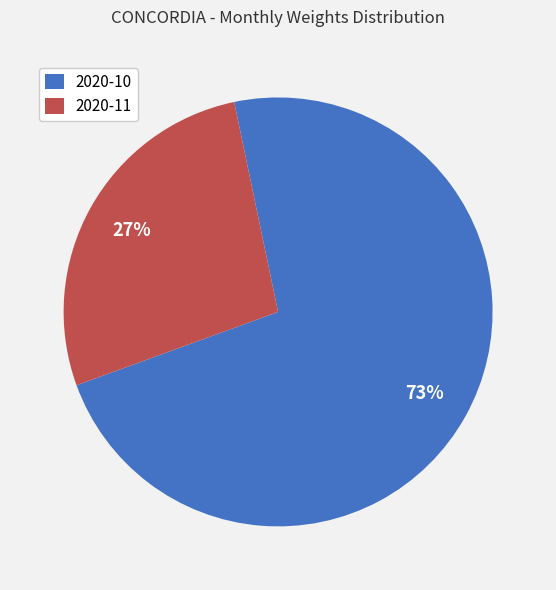

Does any single category account for the majority?

Yes